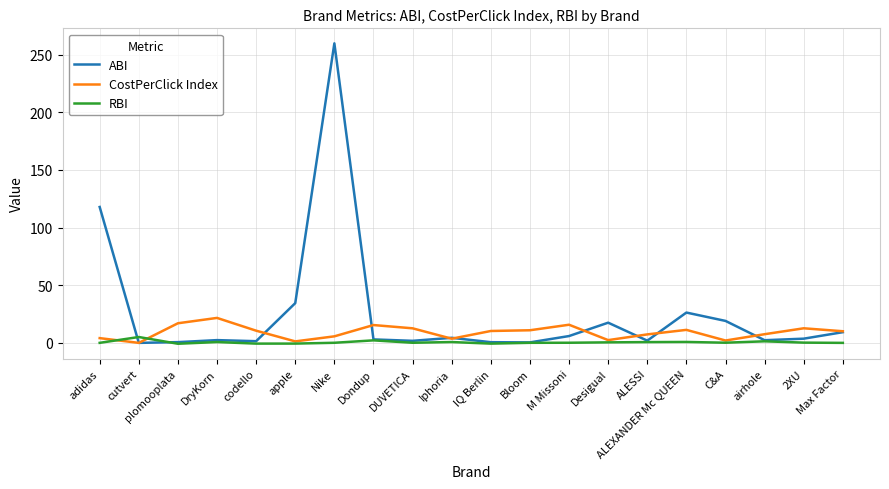

What is the maximum value shown in the chart?

259.8